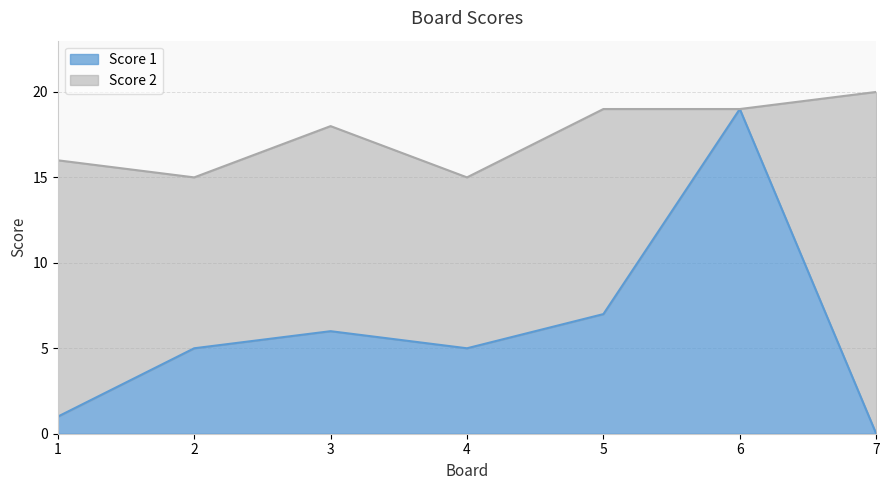

Count the number of categories in the chart.

7